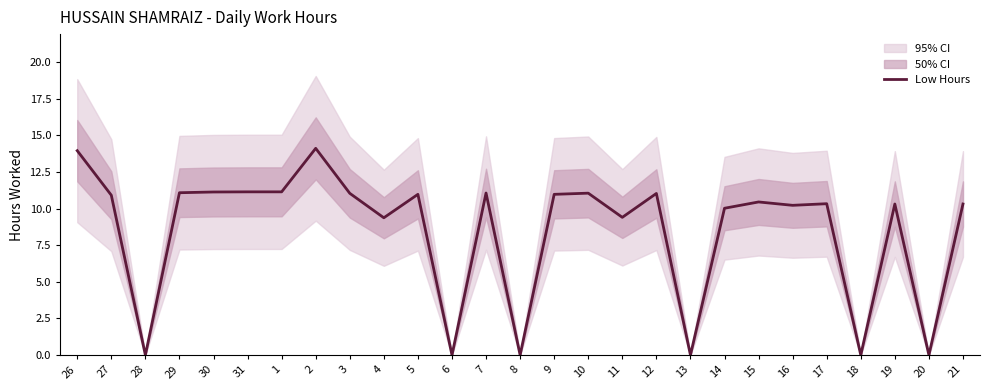

Count the number of values greater than 10.

19